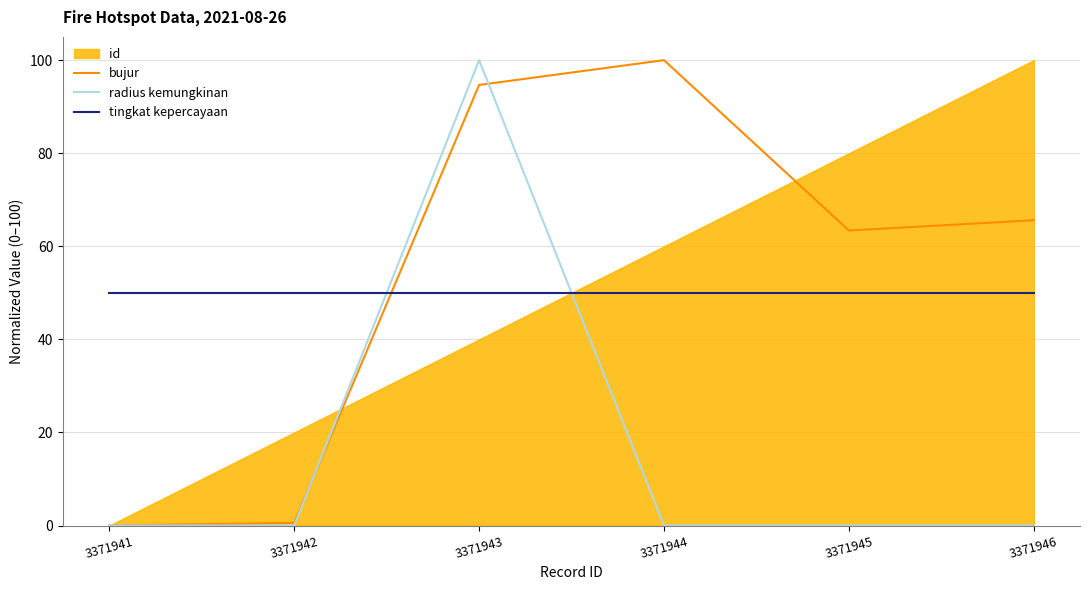

What is the sum of all radius kemungkinan values?

100.0